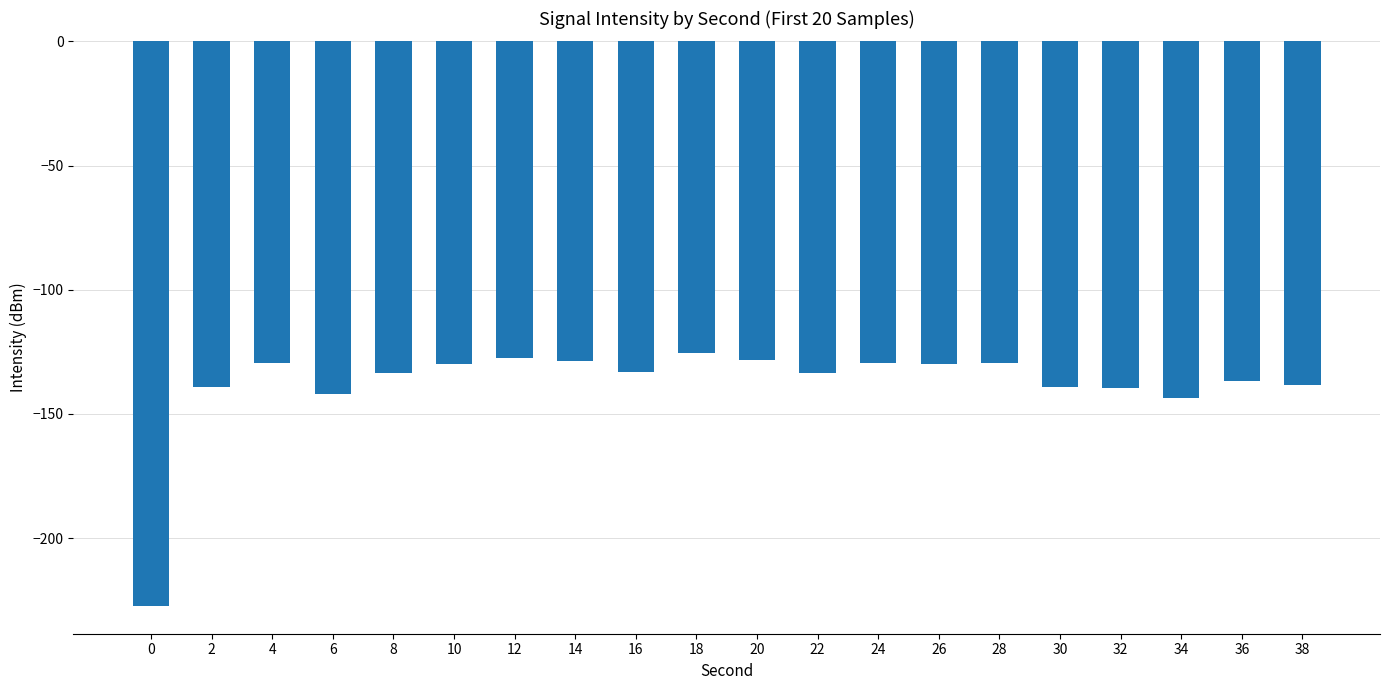

What is the value of the 16th bar from the left?

-139.2